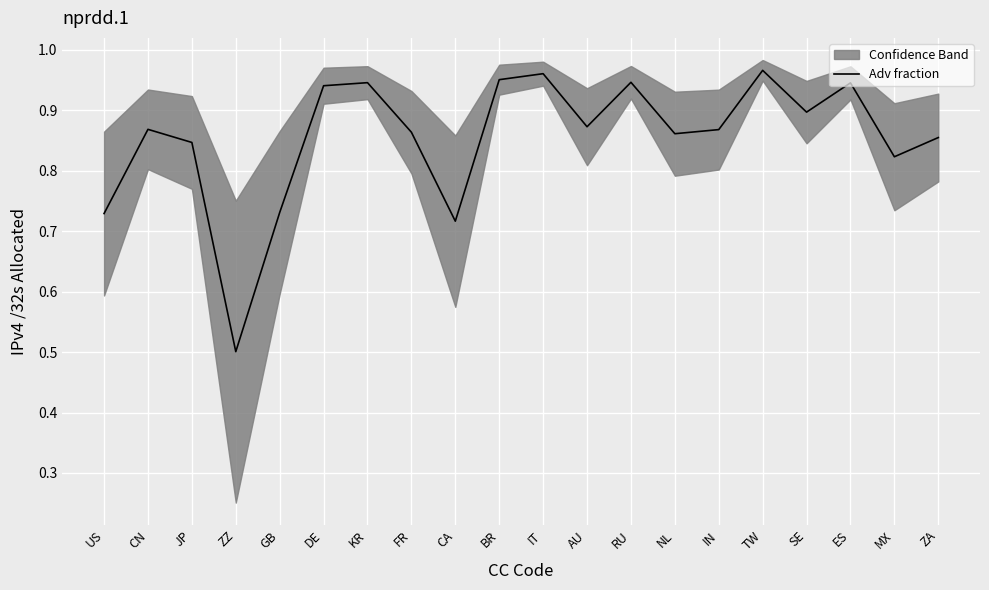

How many data points does each series have?

20